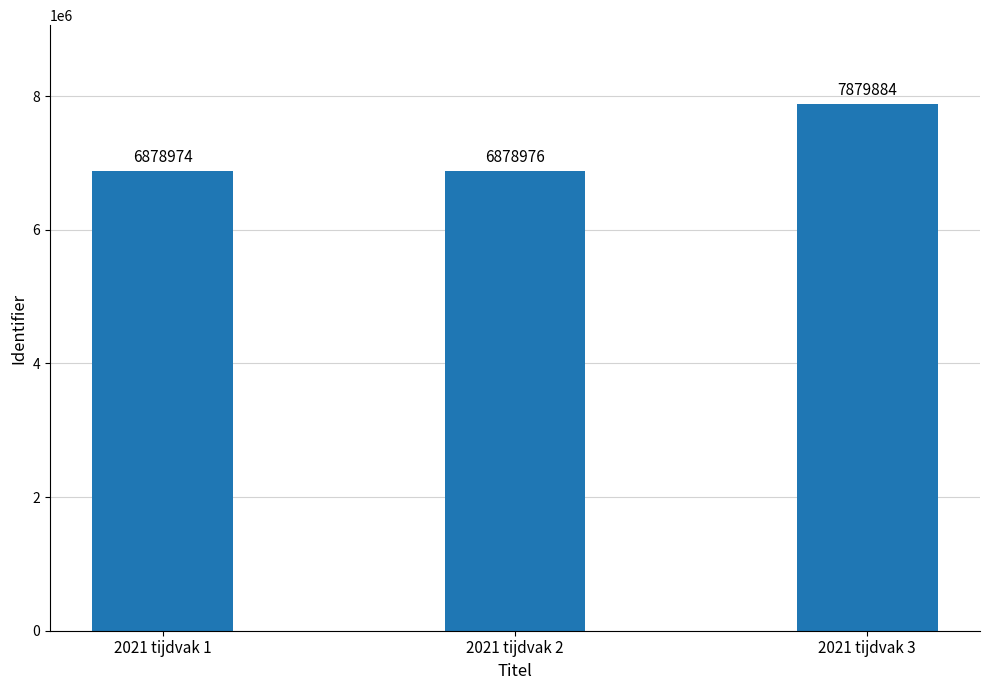

What value does the data have at 2021 tijdvak 1, to the nearest 10?

6878970